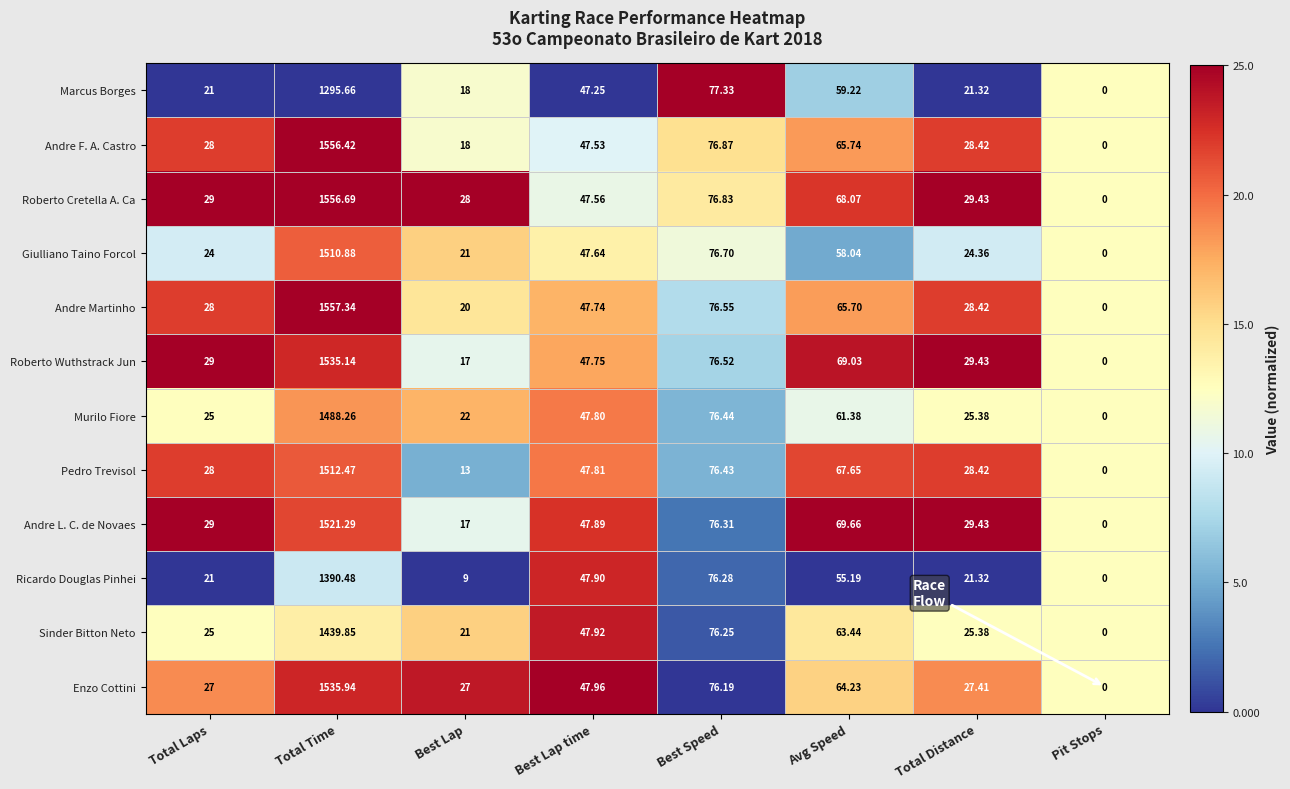

Rank the series by their maximum value, from lowest to highest.

Marcus Borges, Ricardo Douglas Pinhei, Sinder Bitton Neto, Murilo Fiore, Giulliano Taino Forcol, Pedro Trevisol, Andre L. C. de Novaes, Roberto Wuthstrack Jun, Enzo Cottini, Andre F. A. Castro, Roberto Cretella A. Ca, Andre Martinho